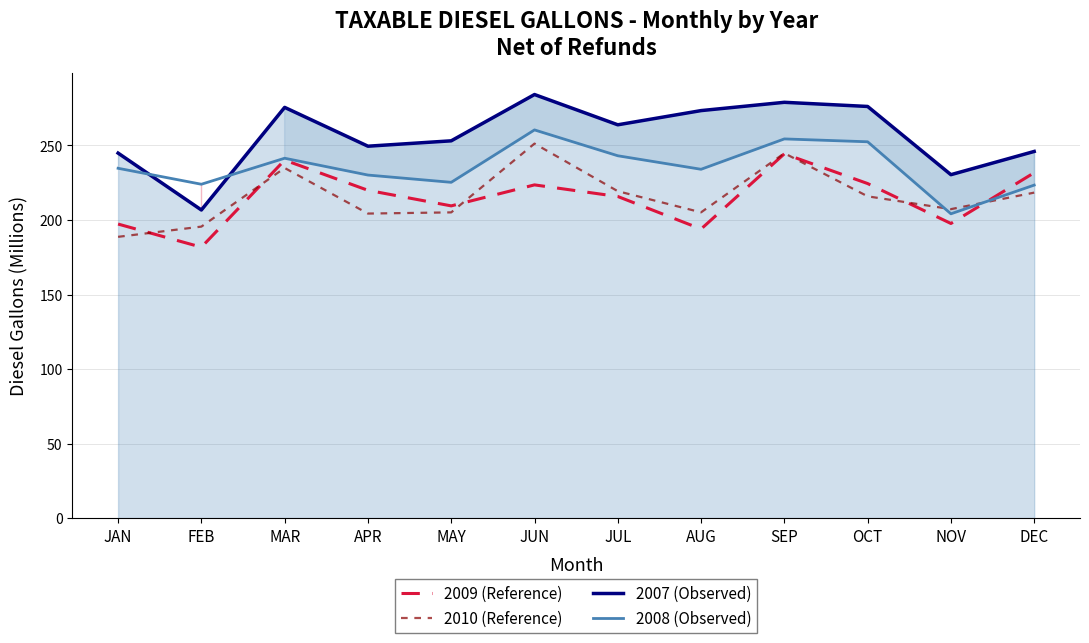

True or false: 2007 (Observed) and 2008 (Observed) intersect in this chart.

True